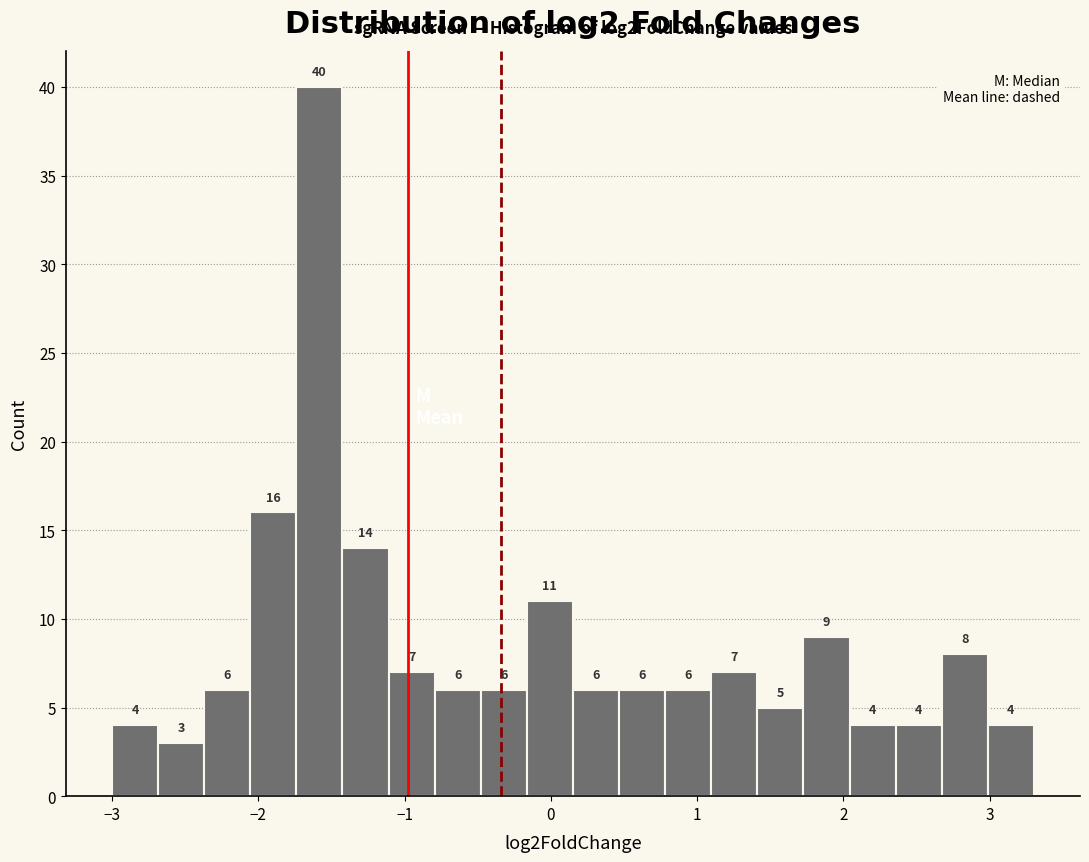

Read against the x-axis, roughly where is the centre of the tallest bar?

-1.6